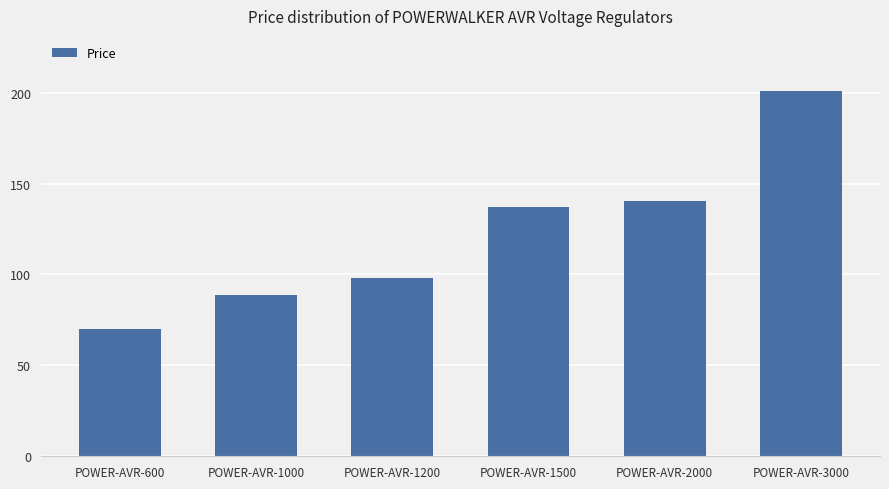

What is the value of the 4th bar from the left?

137.2